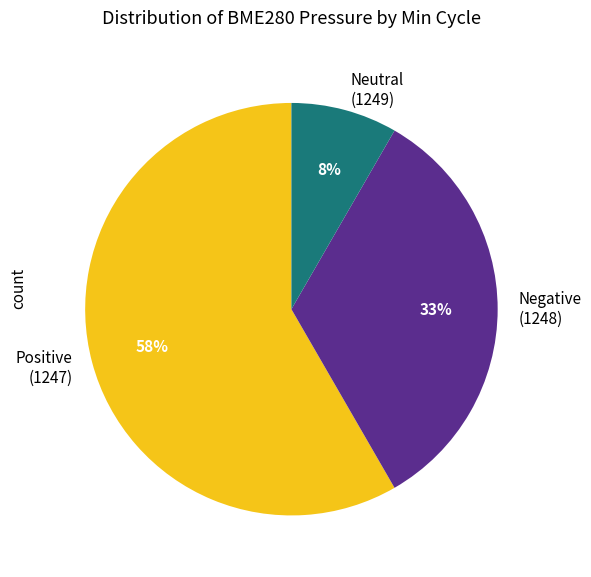

Is there any slice that represents more than half of the pie?

Yes